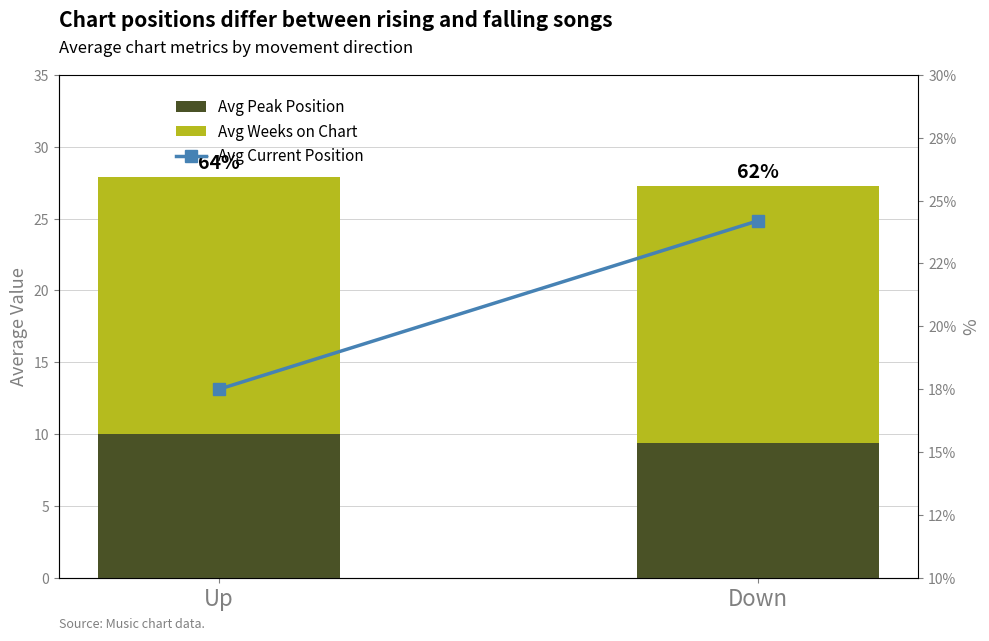

How many data points does each series have?

2